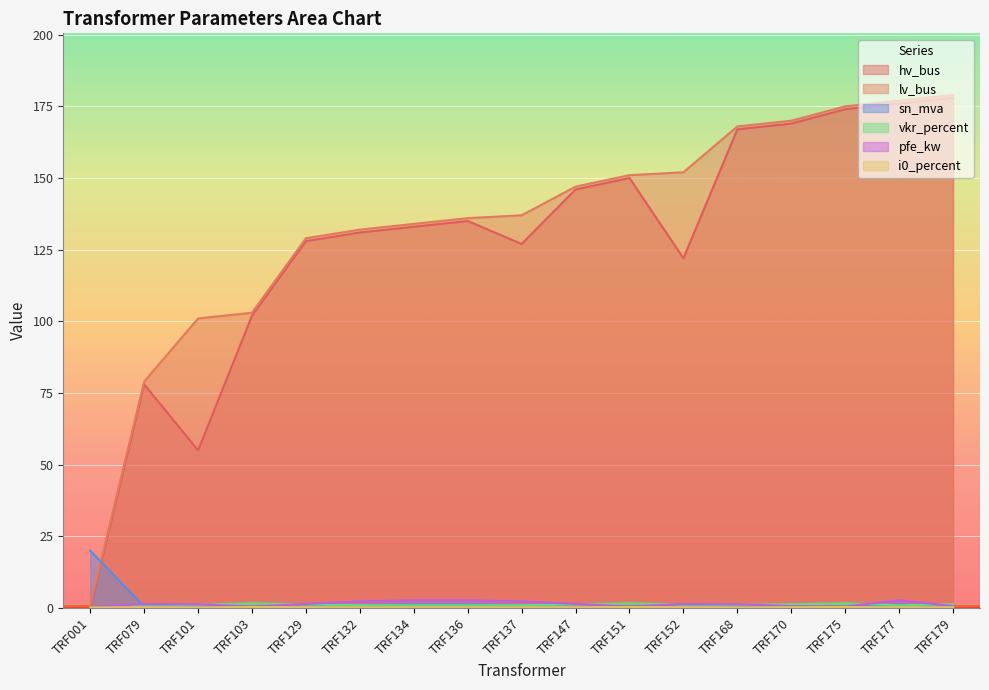

What is the difference between the maximum and minimum values in the hv_bus series?

178.0